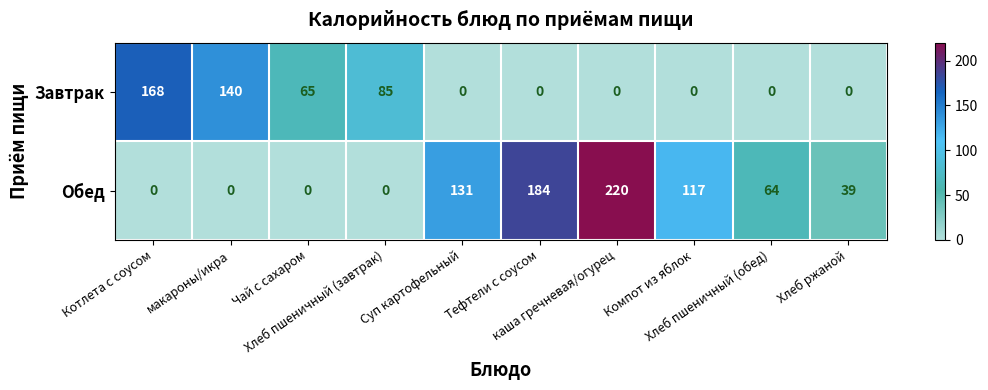

What is the difference between the maximum and minimum values in the Обед series?

220